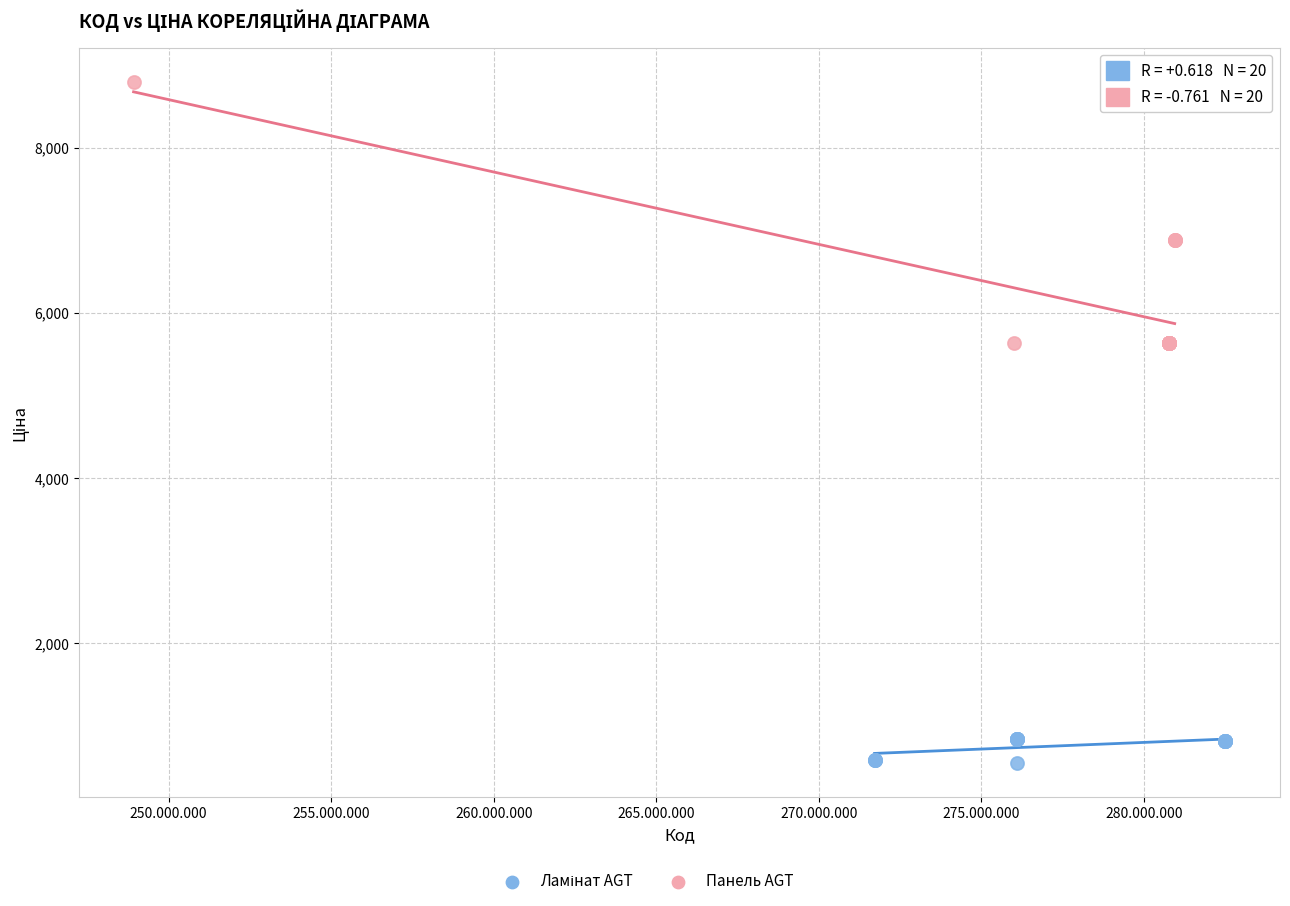

Which series has the widest spread of Y values?

Панель AGT